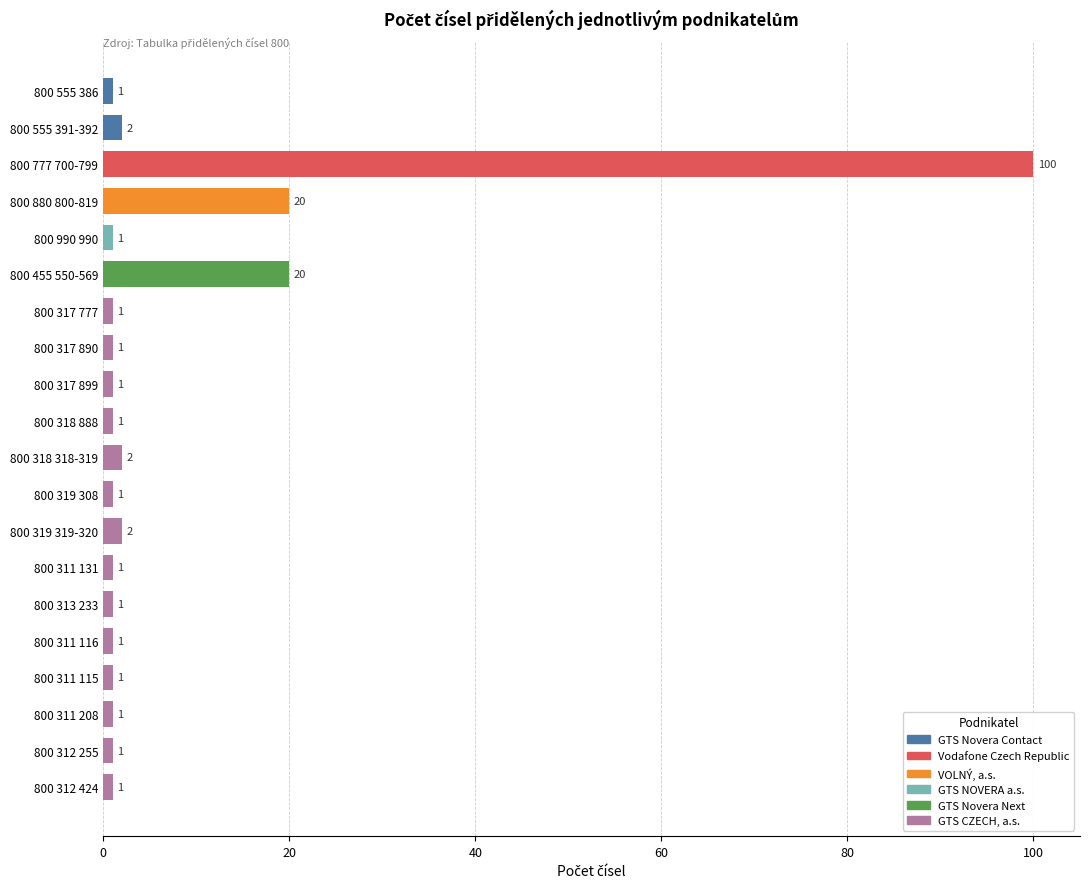

Does the chart contain any negative values?

No